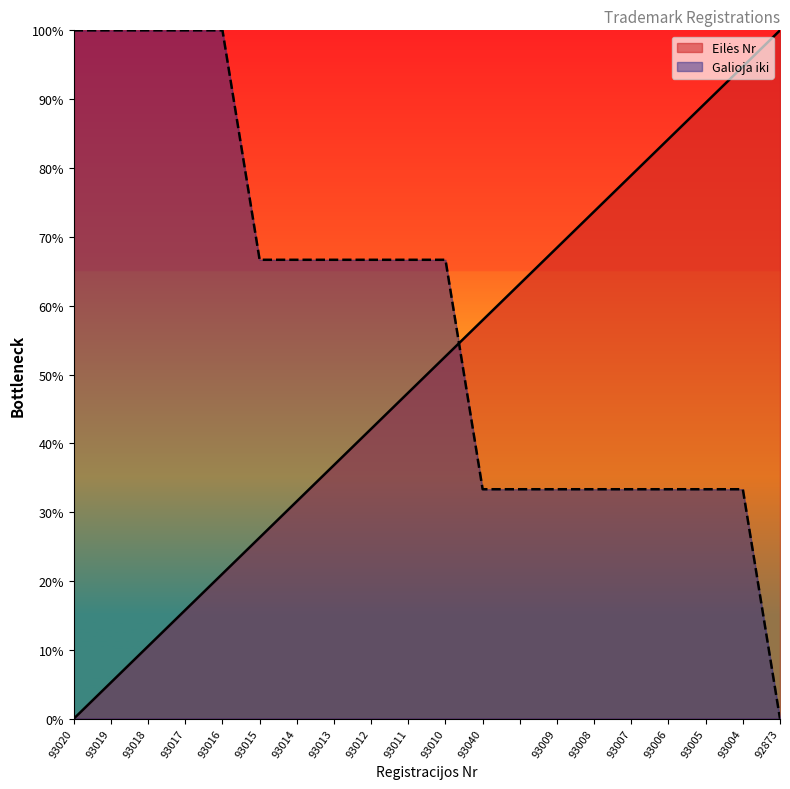

At how many categories does at least one series exceed 84?

9